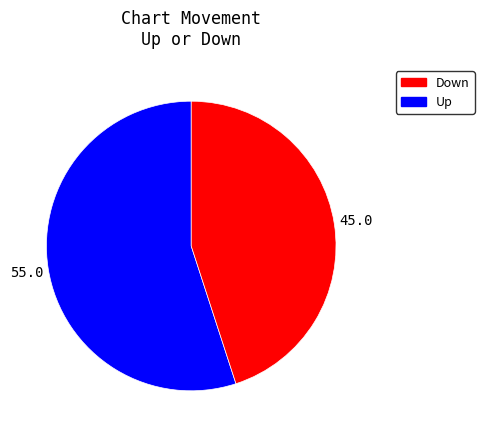

Which slice represents more than half of the pie?

Down